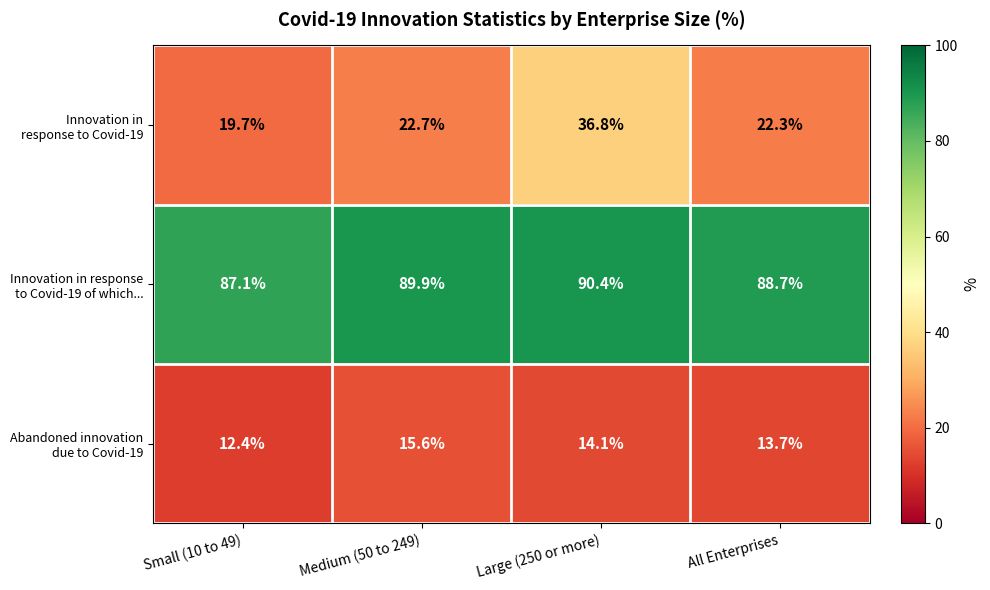

Which category has the highest value across all series?

Large (250 or more)